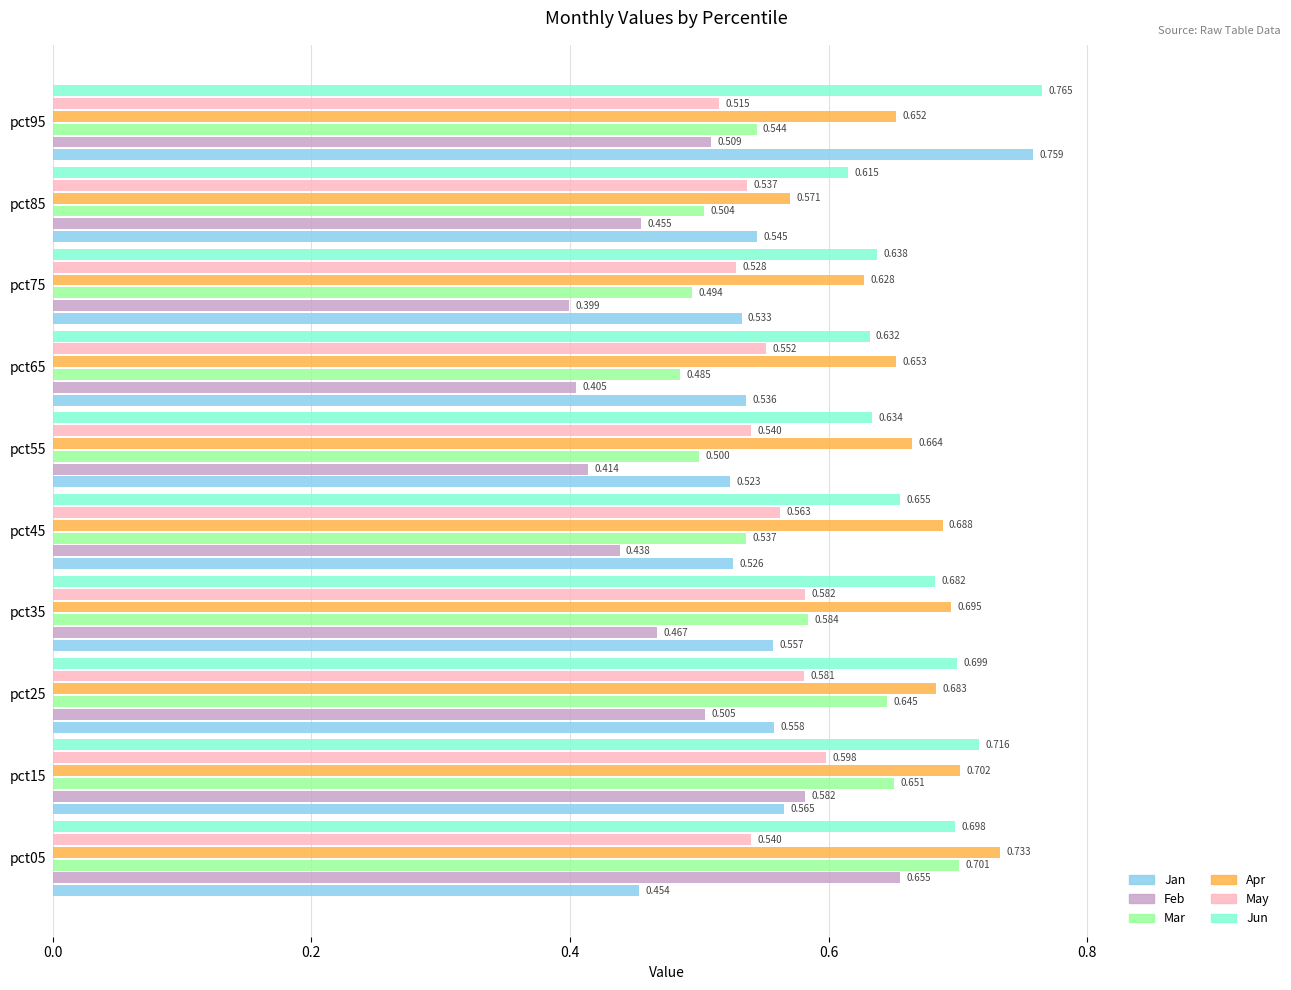

Which series has the largest range (max minus min)?

Jan